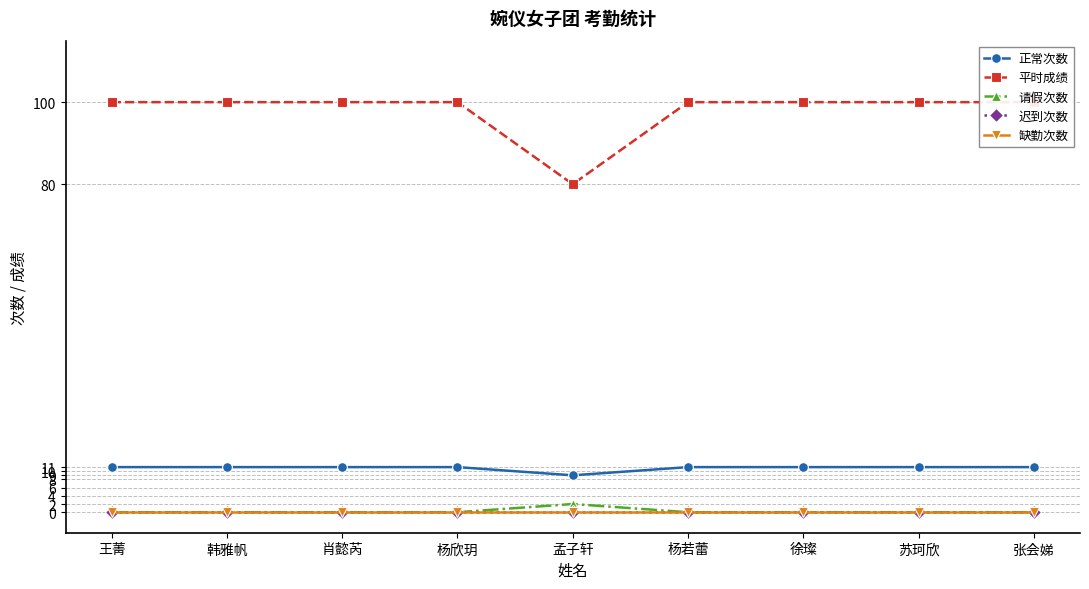

How many data points does each series have?

9